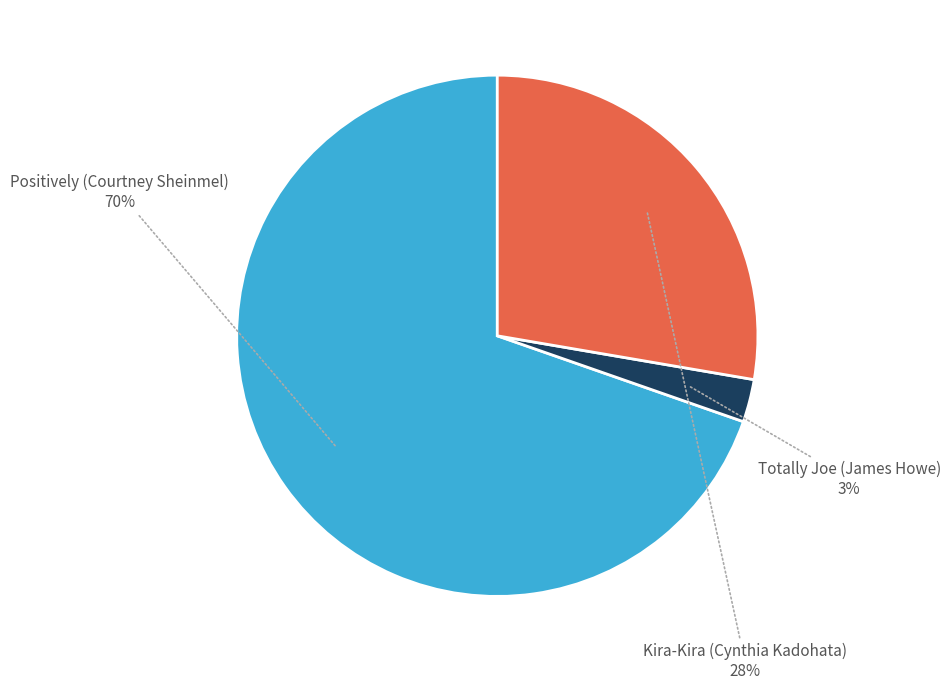

To the nearest percent, what is the average slice percentage?

33%